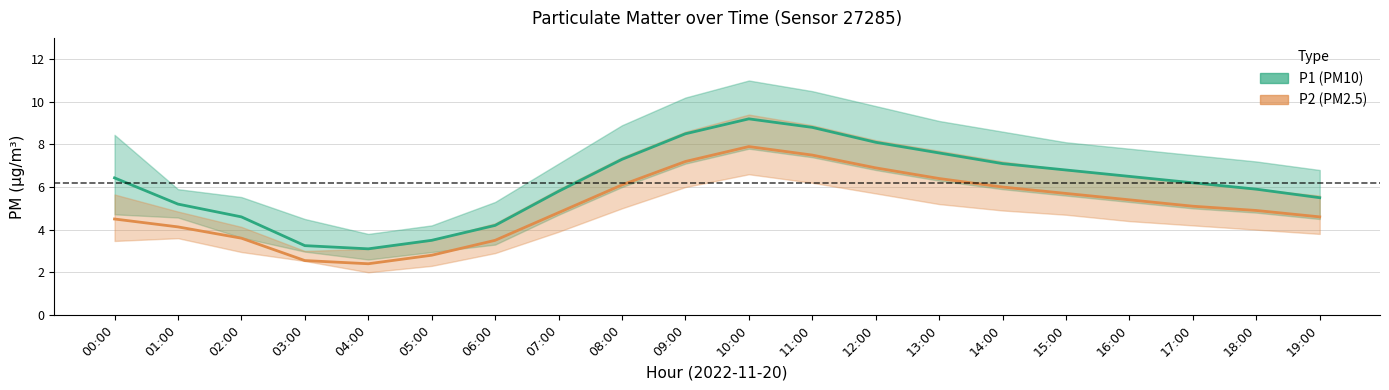

True or false: P1 has a value of 4.3 at 04:00.

False